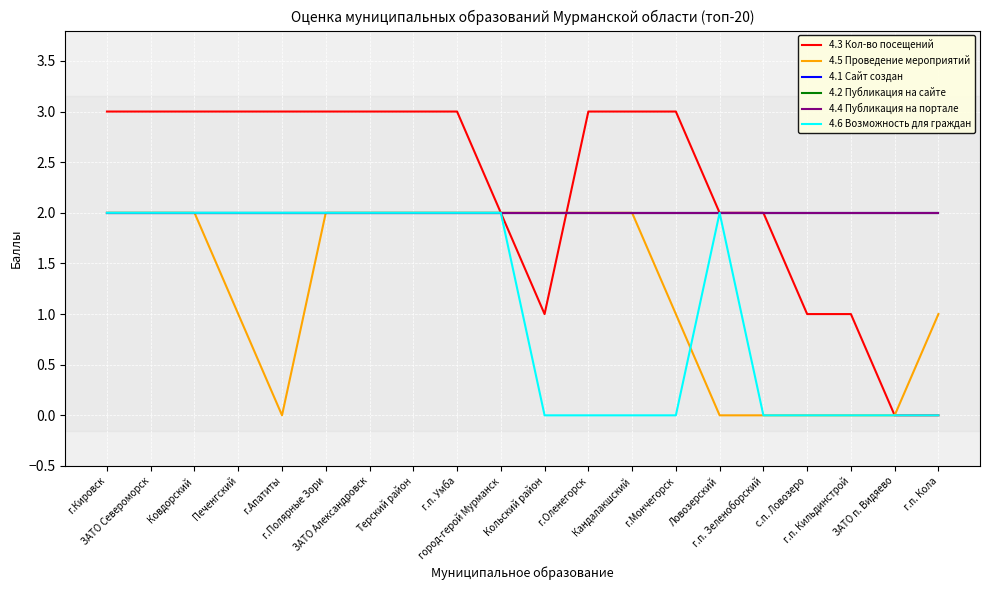

Does the chart have visible grid lines?

Yes